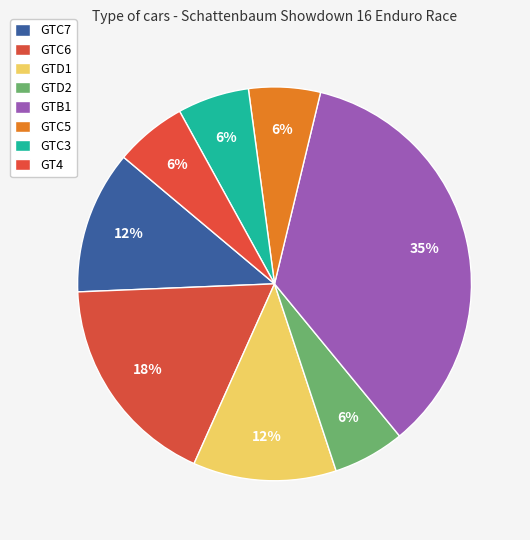

What is the smallest slice in the pie chart?

GTD2